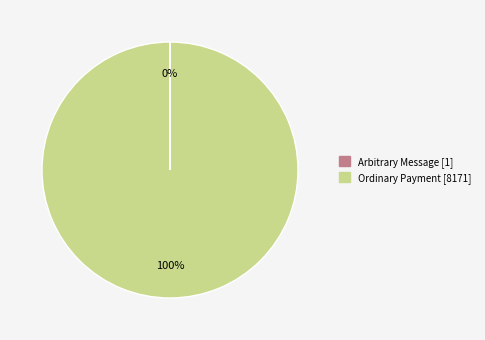

True or false: Ordinary Payment accounts for 85% of the total.

False